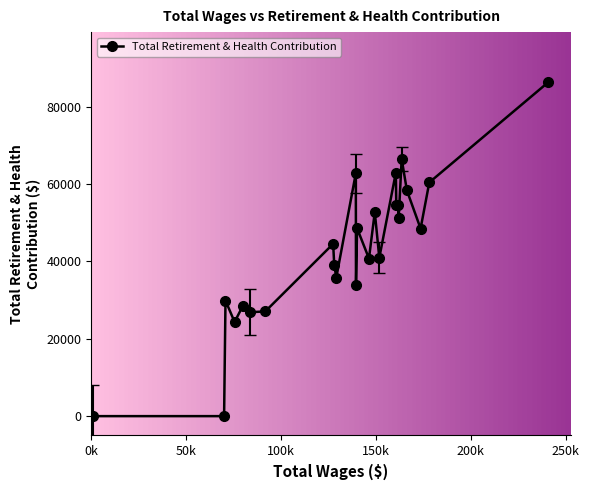

True or false: there are more than 2 points higher than both neighbors.

True